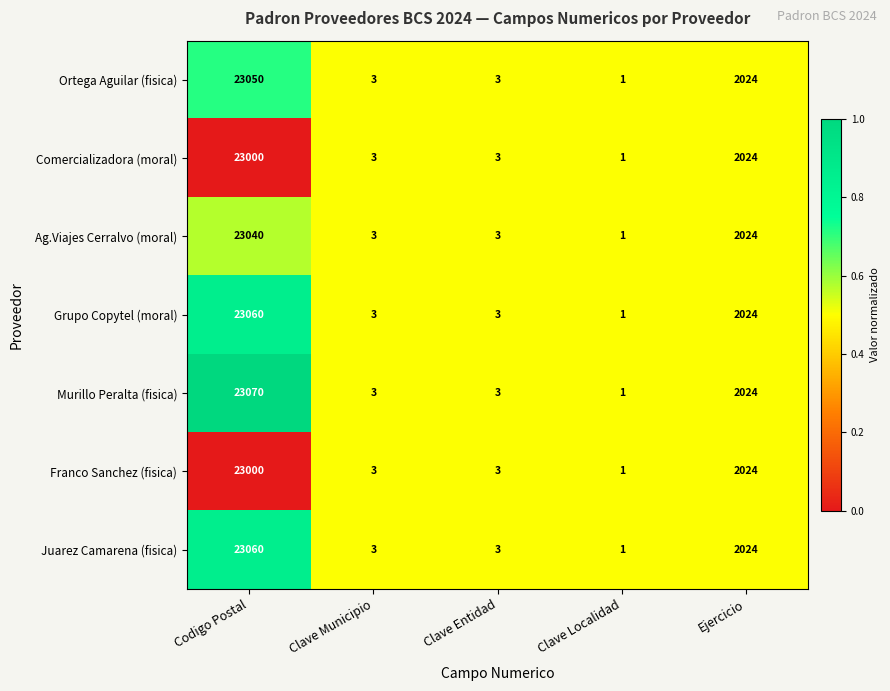

The value of Franco Sanchez (fisica) at Ejercicio is 2796. True or false?

False